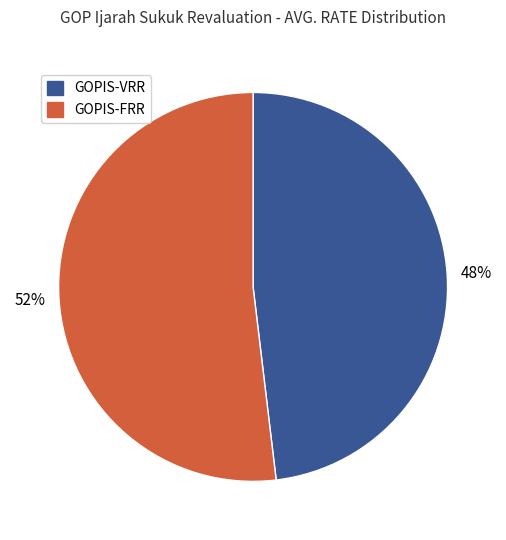

Does any single category account for the majority?

Yes